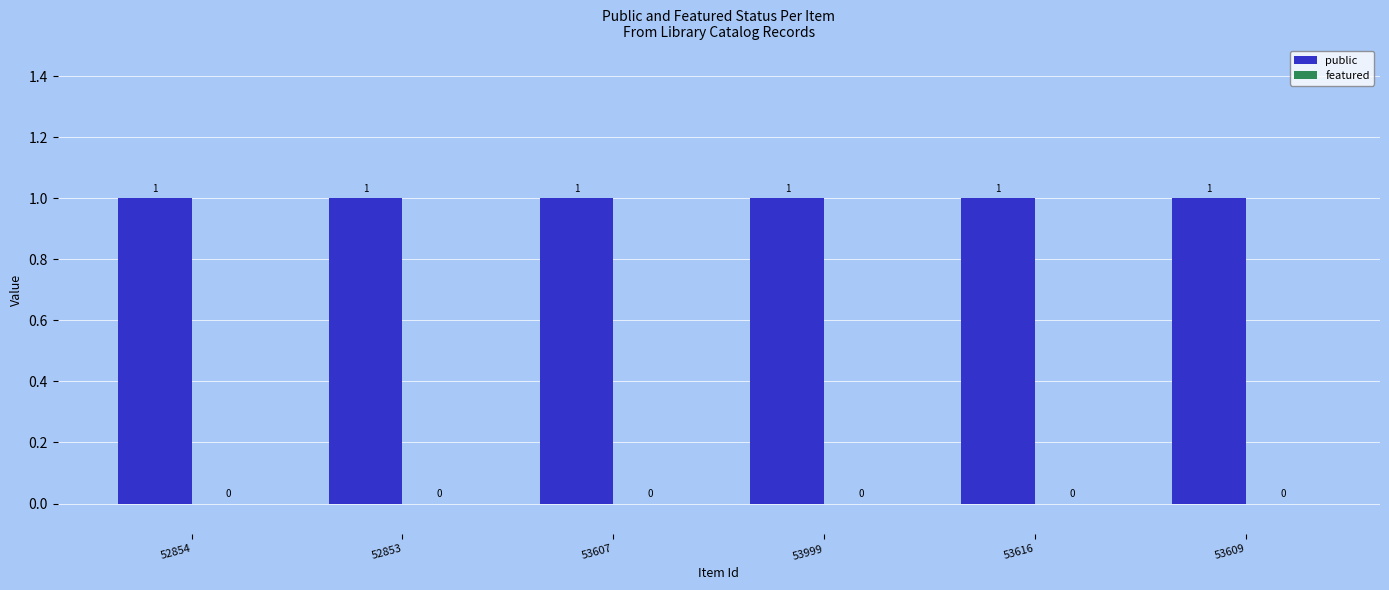

Which label corresponds to the smallest value in the chart?

52854